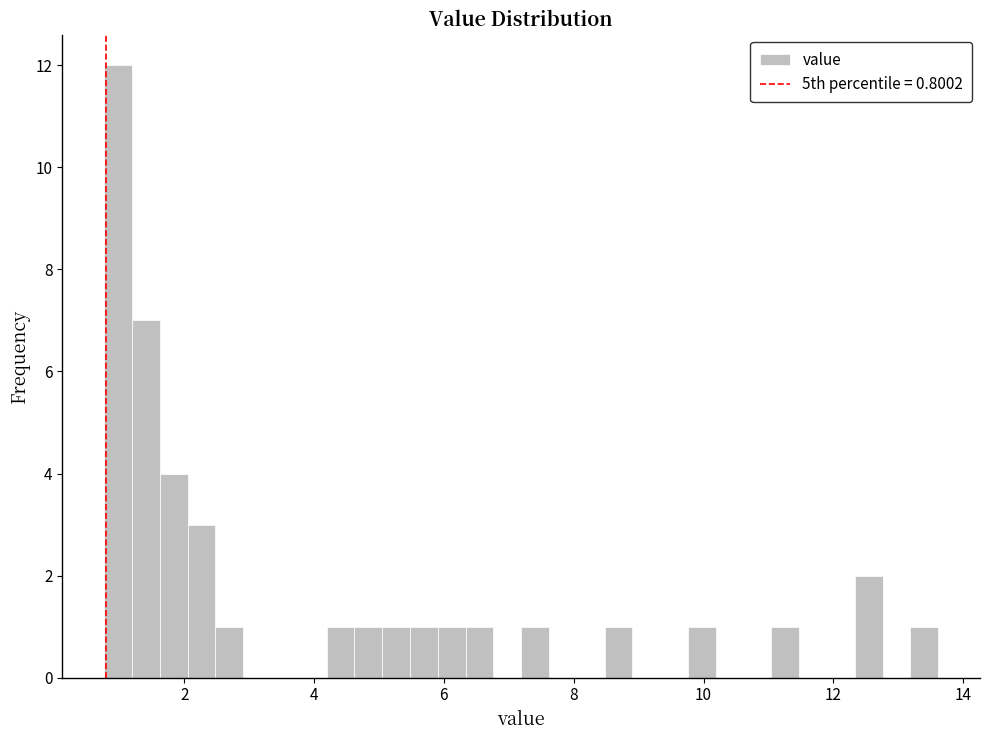

Read against the x-axis, roughly where is the centre of the tallest bar?

1.0